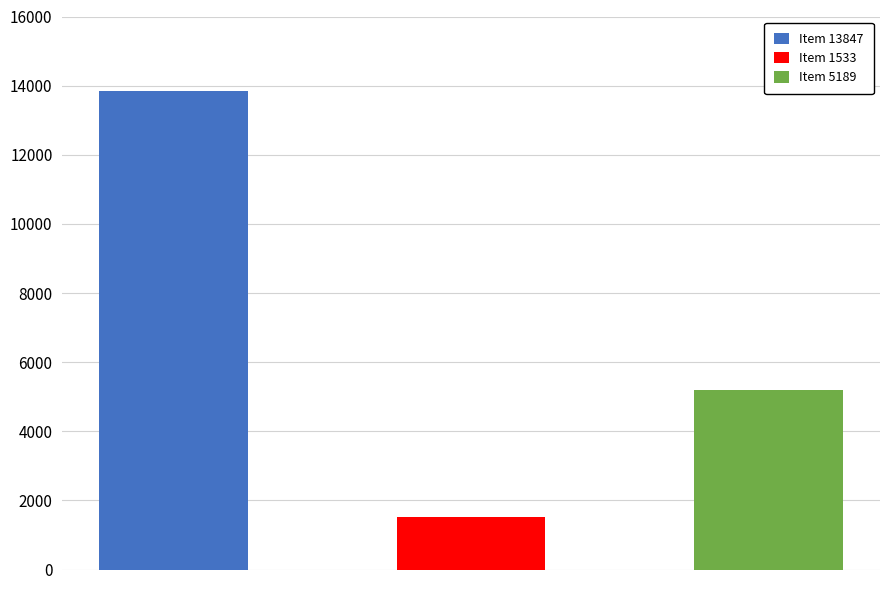

How many bars are there in total?

3